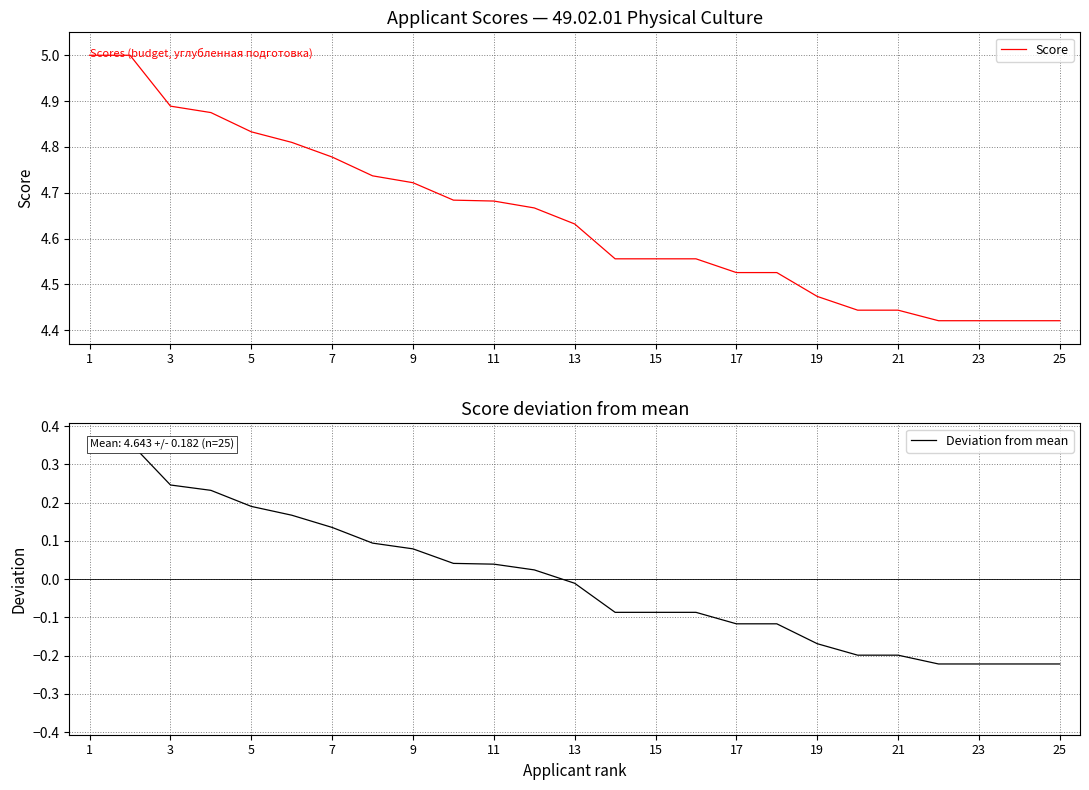

The value of Score at 17 is 6.1. True or false?

False